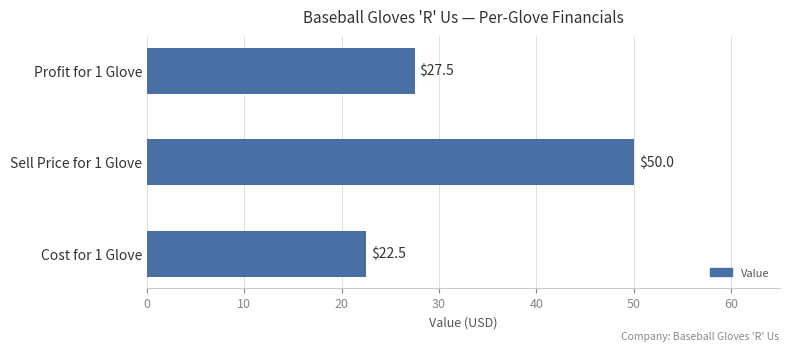

Where is the data nearest to the value 36?

Profit for 1 Glove